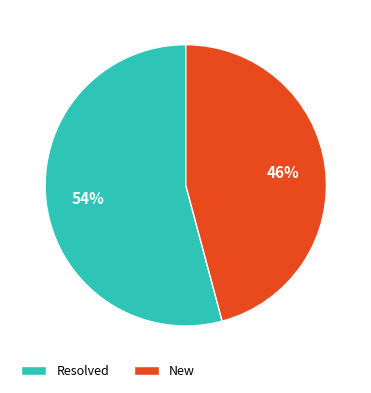

What is the smallest slice in the pie chart?

New